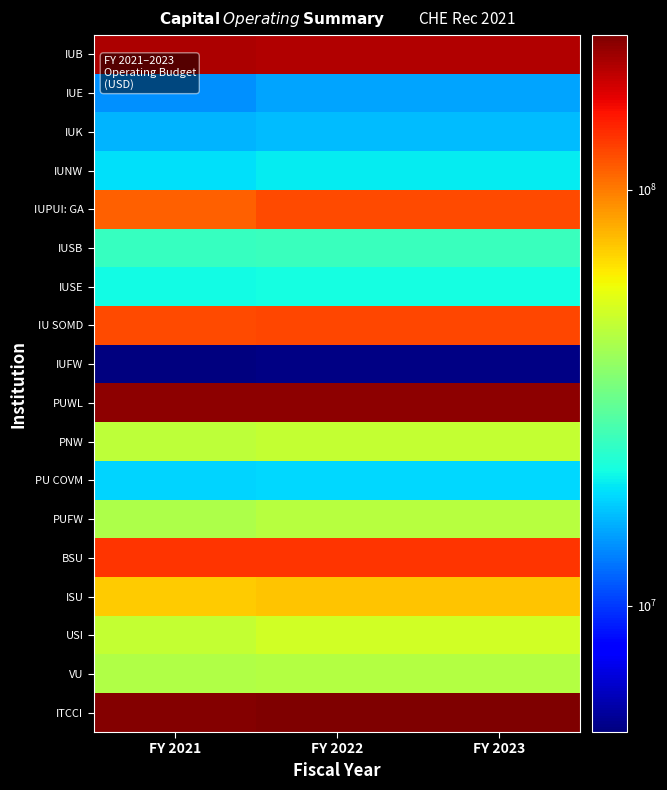

Reading right to left, list all the values displayed in this chart.

IUB: FY 2023=198962890	FY 2022=198791853	FY 2021=201961310
IUE: FY 2023=15042686	FY 2022=15046333	FY 2021=14047315
IUK: FY 2023=16526185	FY 2022=16528917	FY 2021=16059485
IUNW: FY 2023=19608142	FY 2022=19611724	FY 2021=18870523
IUPUI: GA: FY 2023=122110562	FY 2022=122145767	FY 2021=111103662
IUSB: FY 2023=25266685	FY 2022=25270164	FY 2021=24873721
IUSE: FY 2023=21181815	FY 2022=21184662	FY 2021=20890749
IU SOMD: FY 2023=124683650	FY 2022=124683650	FY 2021=122238873
IUFW: FY 2023=5070675	FY 2022=5070675	FY 2021=4971250
PUWL: FY 2023=223527695	FY 2022=223549368	FY 2021=222755871
PNW: FY 2023=48297564	FY 2022=48305862	FY 2021=46730203
PU COVM: FY 2023=18417653	FY 2022=18417653	FY 2021=18056523
PUFW: FY 2023=44856416	FY 2022=44864034	FY 2021=43460880
BSU: FY 2023=133010951	FY 2022=133022448	FY 2021=134408873
ISU: FY 2023=74498951	FY 2022=74511777	FY 2021=72063968
USI: FY 2023=51038023	FY 2022=51049038	FY 2021=48210149
VU: FY 2023=44475375	FY 2022=44482235	FY 2021=43561521
ITCCI: FY 2023=235110368	FY 2022=235150558	FY 2021=229890923